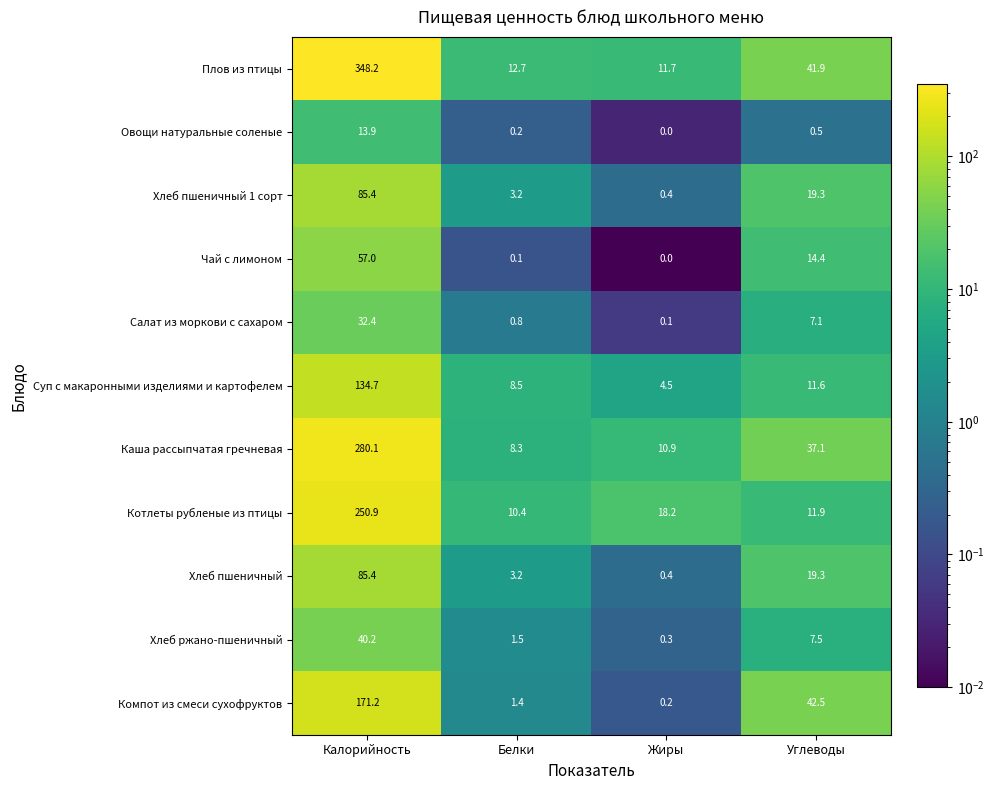

The Каша рассыпчатая гречневая series shows 1.9 at Белки. True or false?

False